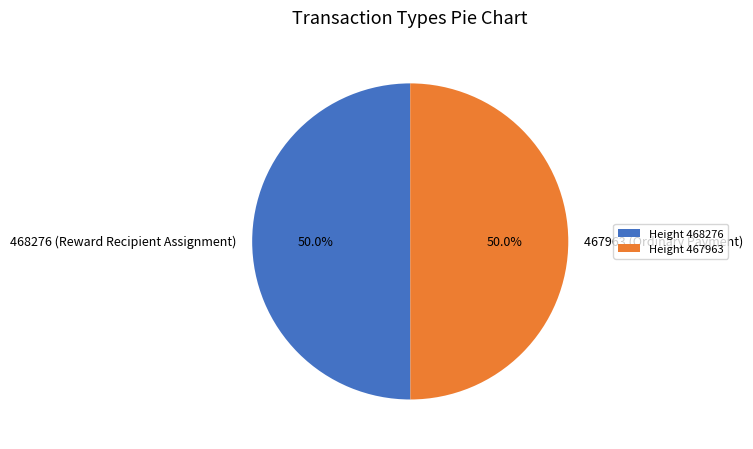

What portion of the pie excludes 467963 (Ordinary Payment)?

50.0%